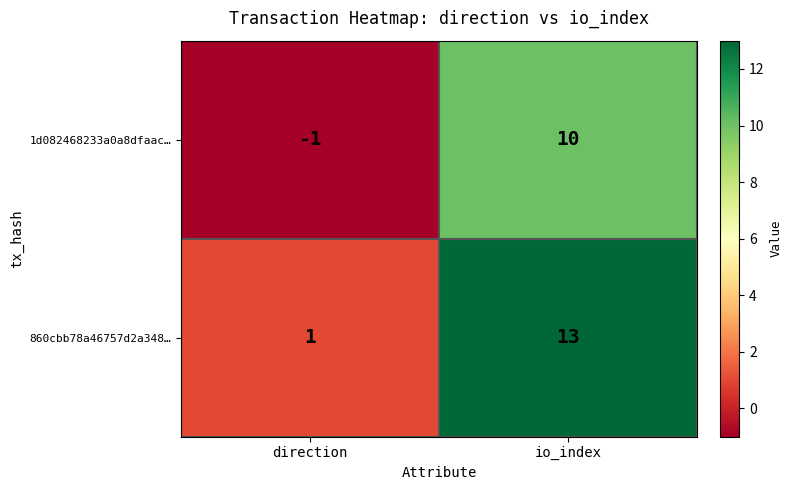

True or false: 1d082468233a0a8dfaac… has a value of 10 at io_index.

True